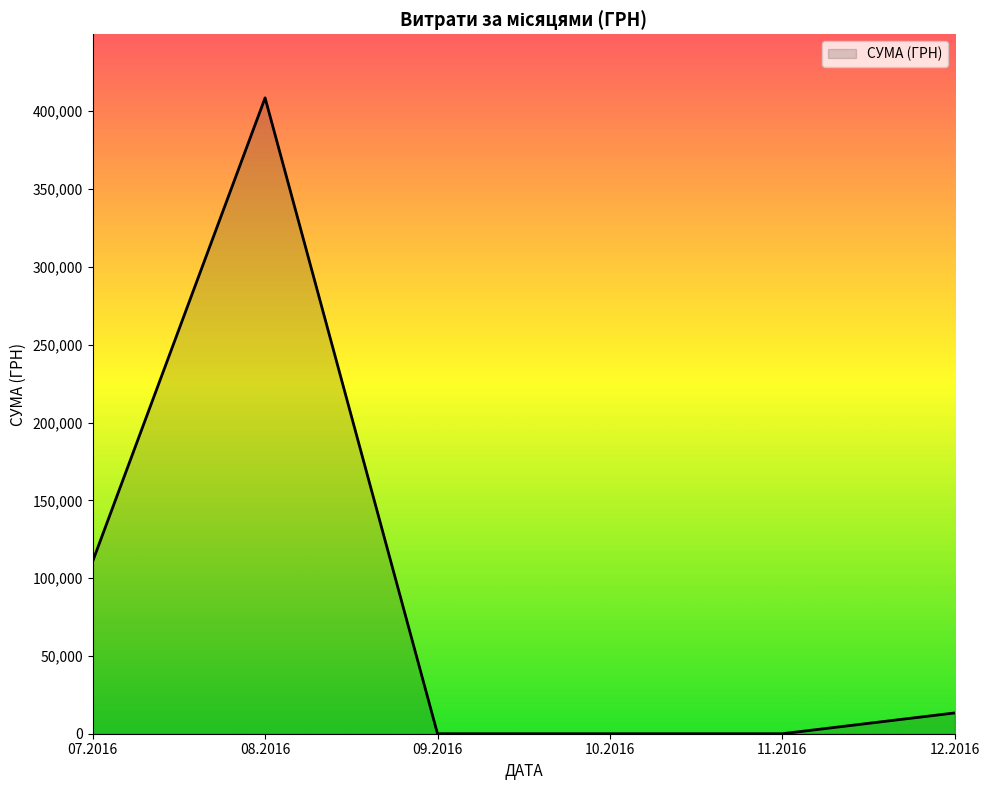

The value at 10.2016 is 0.0. True or false?

True